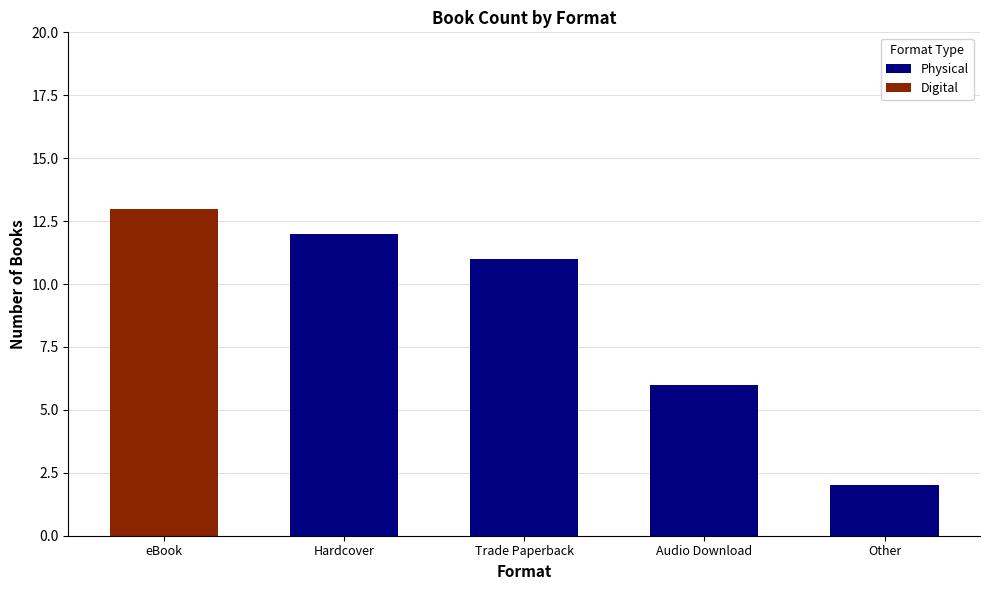

What is the total value across all series at Audio Download?

6